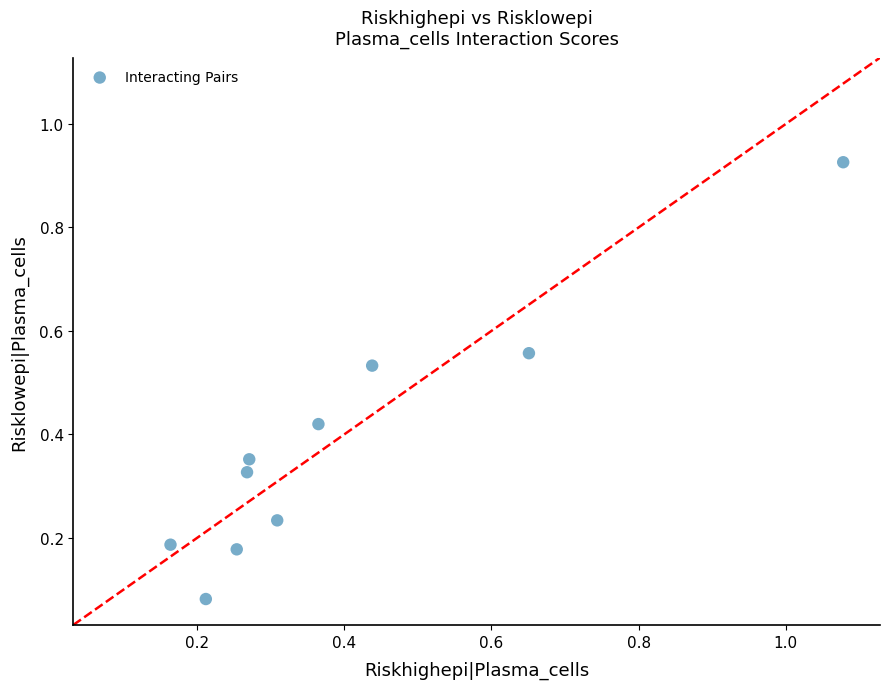

What is the range of Y values (max minus min)?

0.8